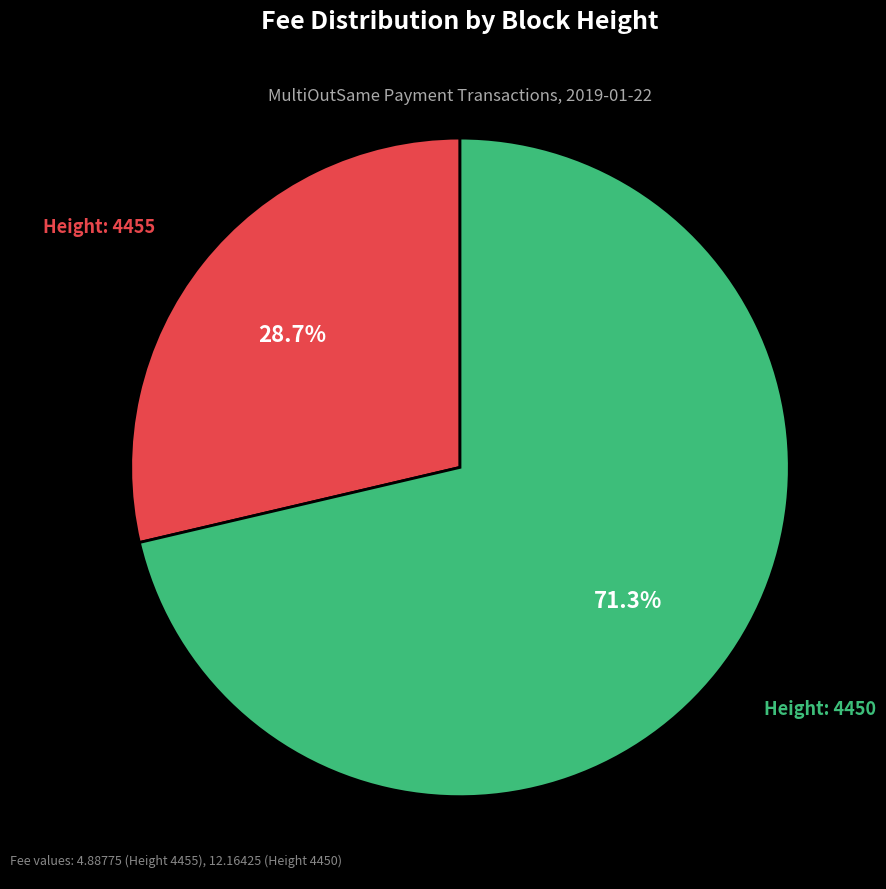

Is there any slice that represents more than half of the pie?

Yes